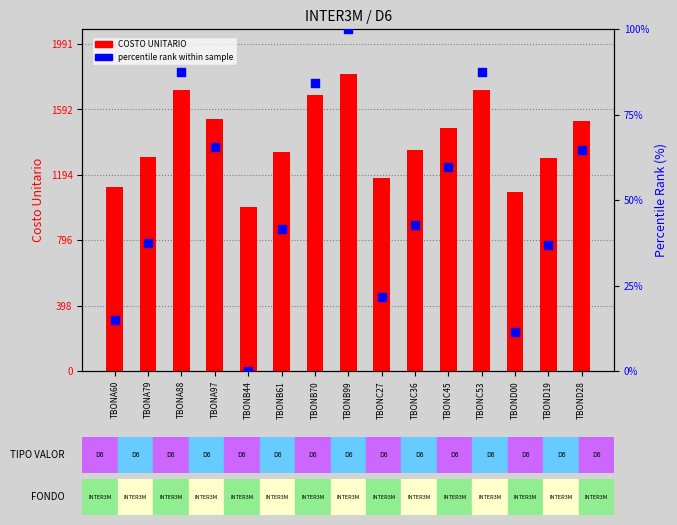

What is the total value across all series at TBONA60?

1134.9